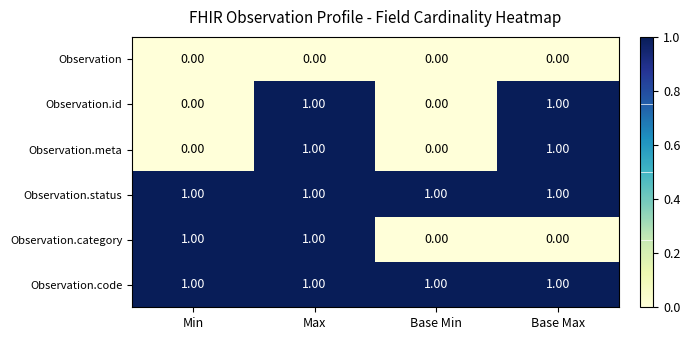

At how many categories does at least one series exceed 0?

4